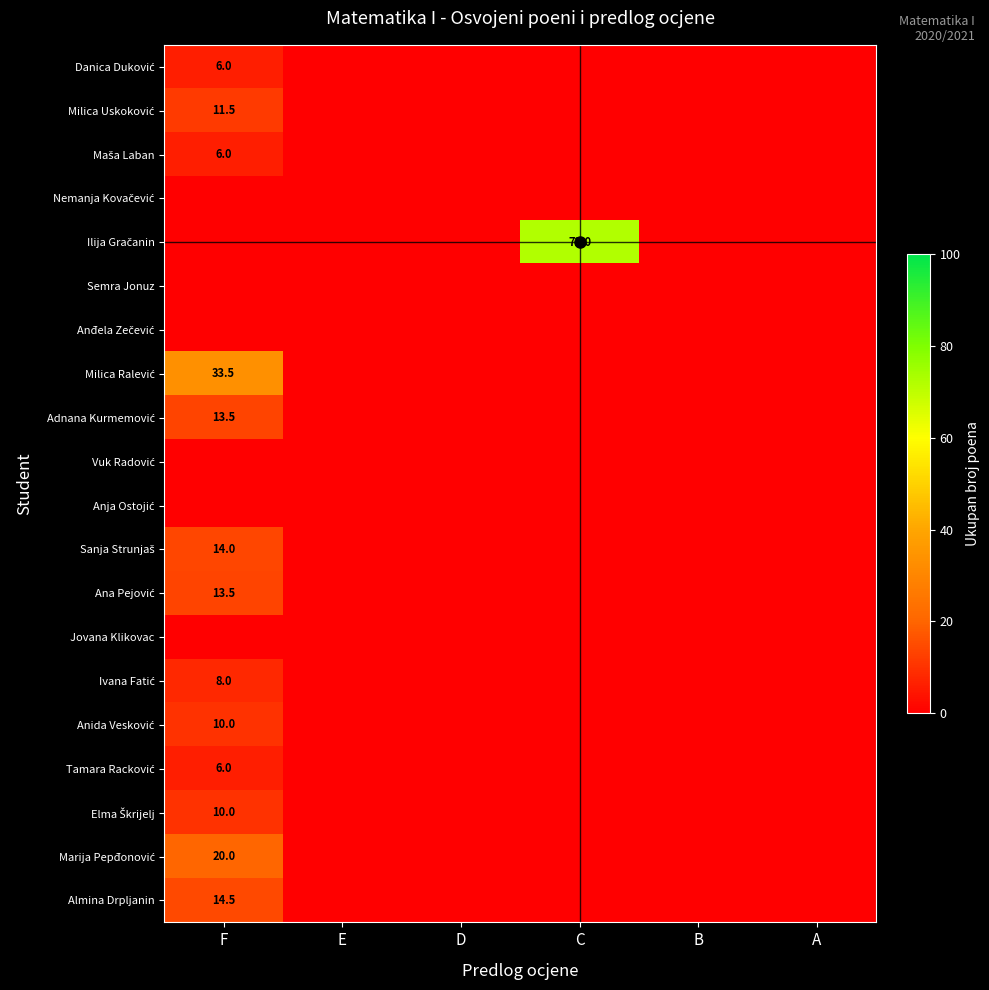

Rank the series by their maximum value, from lowest to highest.

Nemanja Kovačević, Semra Jonuz, Anđela Zečević, Vuk Radović, Anja Ostojić, Jovana Klikovac, Danica Duković, Maša Laban, Tamara Racković, Ivana Fatić, Anida Vesković, Elma Škrijelj, Milica Uskoković, Adnana Kurmemović, Ana Pejović, Sanja Strunjaš, Almina Drpljanin, Marija Pepđonović, Milica Ralević, Ilija Gračanin